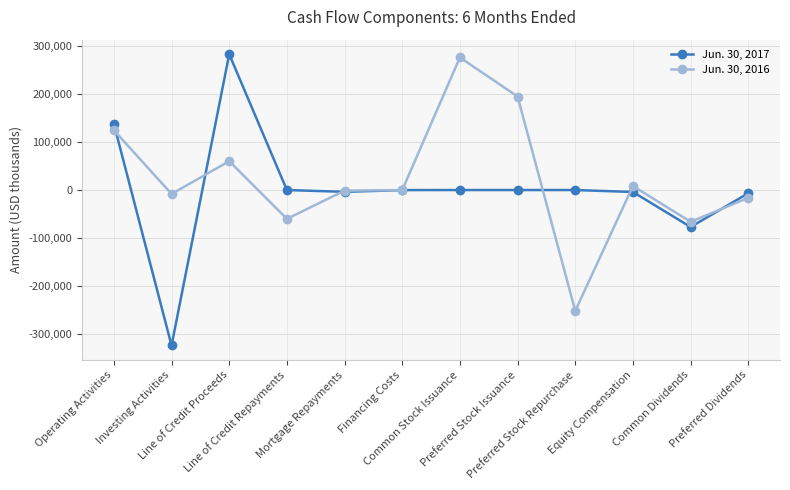

Which category has the lowest value in the Jun. 30, 2016 series?

Preferred Stock Repurchase